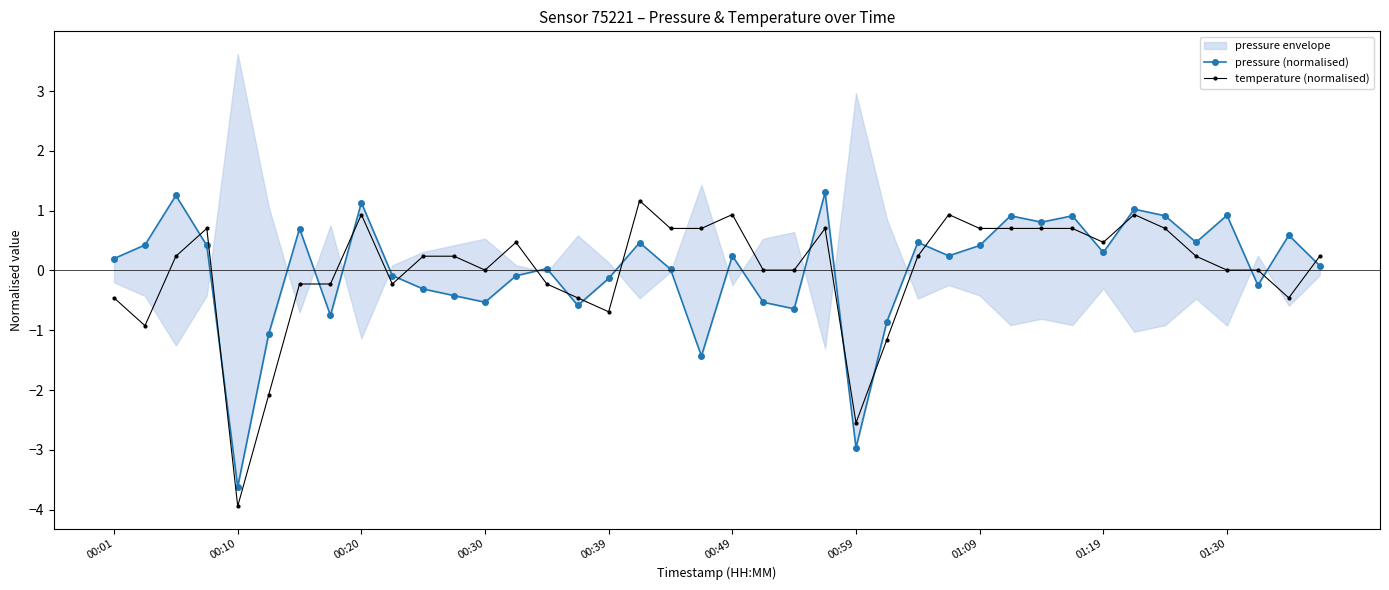

Reading right to left, extract all data points from this chart.

pressure (normalised): 0.1	0.6	-0.2	0.9	0.5	0.9	1.0	0.3	0.9	0.8	0.9	0.4	0.2	0.5	-0.9	-3.0	1.3	-0.6	-0.5	0.2	-1.4	0.0	0.5	-0.1	-0.6	0.0	-0.1	-0.5	-0.4	-0.3	-0.1	1.1	-0.8	0.7	-1.1	-3.6	0.4	1.3	0.4	0.2
temperature (normalised): 0.2	-0.5	0.0	0.0	0.2	0.7	0.9	0.5	0.7	0.7	0.7	0.7	0.9	0.2	-1.2	-2.5	0.7	0.0	0.0	0.9	0.7	0.7	1.2	-0.7	-0.5	-0.2	0.5	0.0	0.2	0.2	-0.2	0.9	-0.2	-0.2	-2.1	-3.9	0.7	0.2	-0.9	-0.5